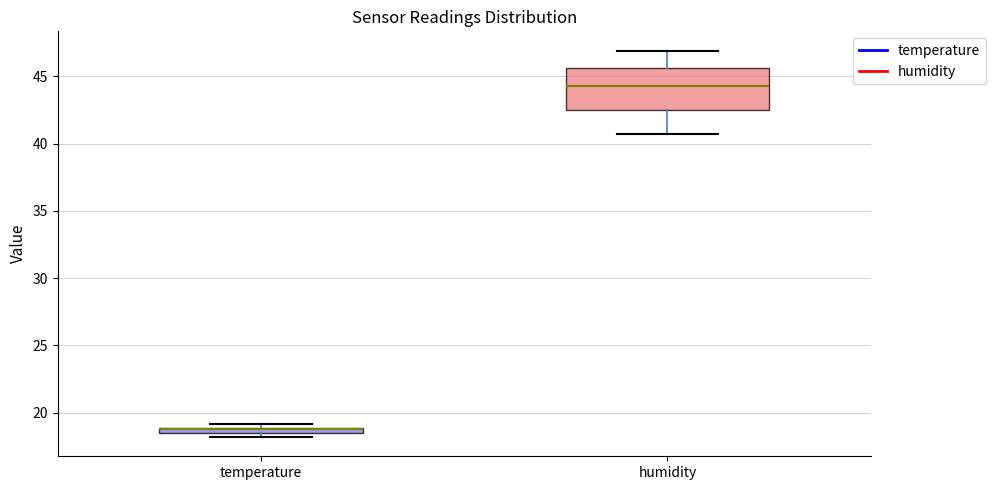

Comparing the boxes themselves (not the whiskers), which one is the tallest?

humidity